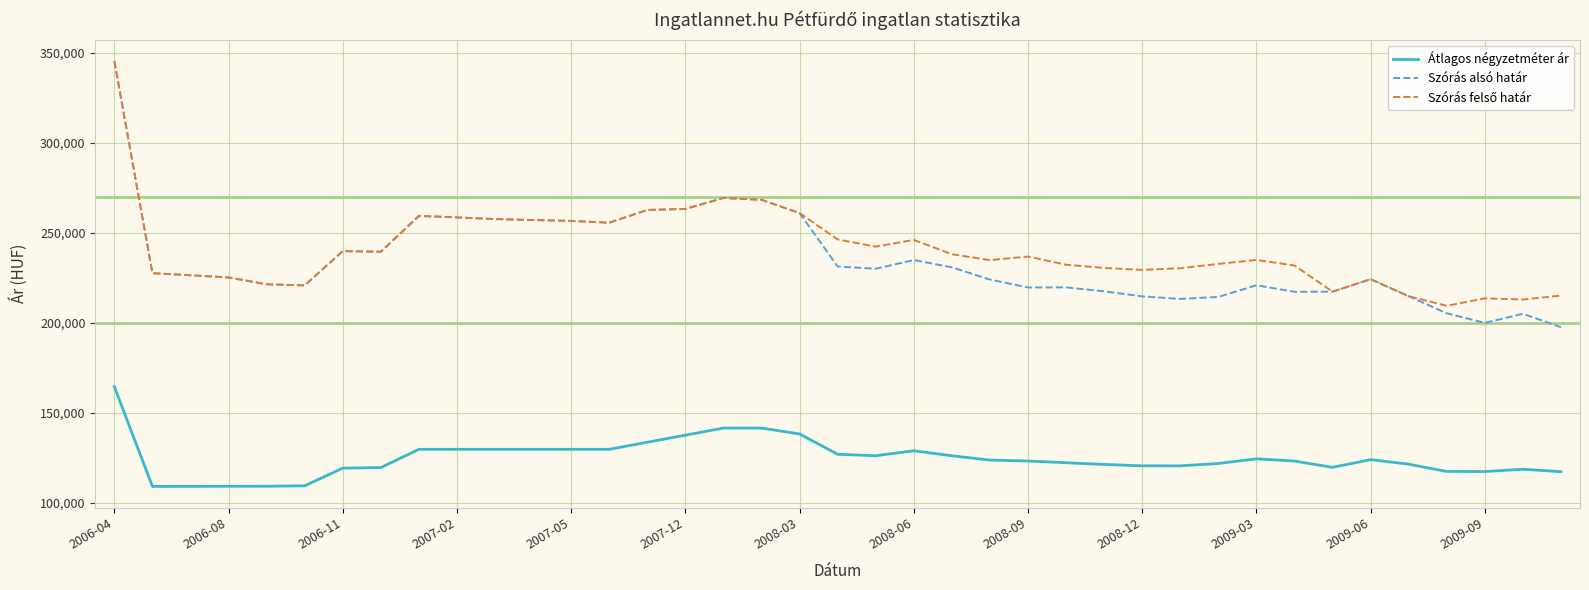

True or false: Átlagos négyzetméter ár and Szórás alsó határ intersect in this chart.

False